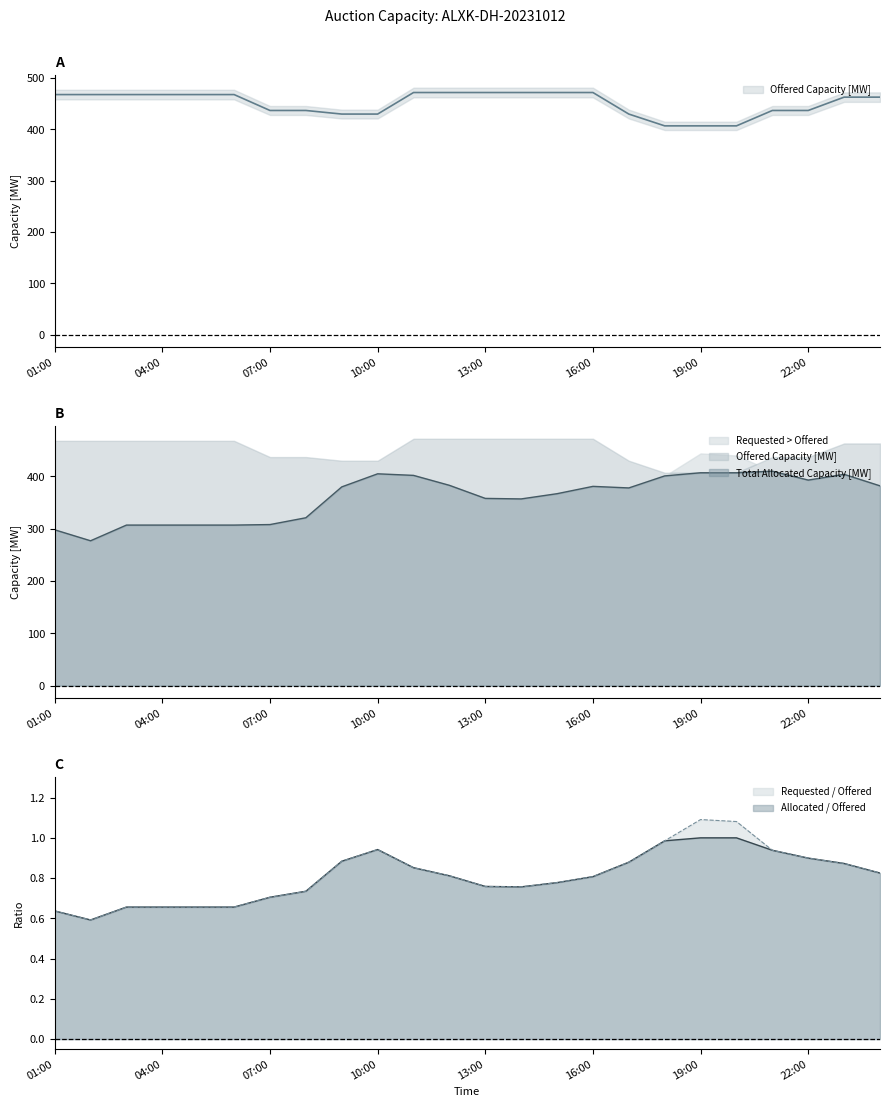

True or false: Total Requested Capacity [MW] has a value of 126 at 09:00.

False